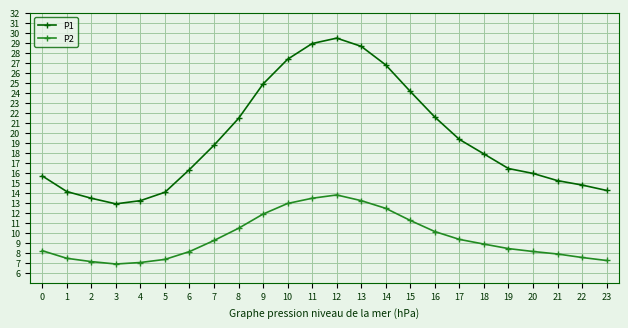

True or false: P2 has more than 0 interior local peaks.

True